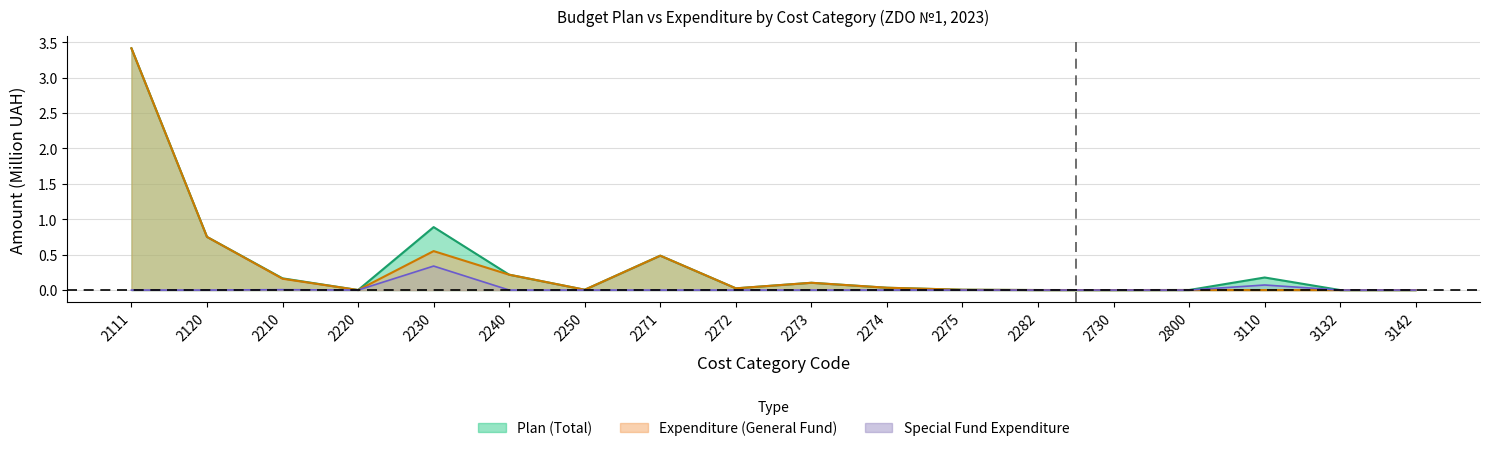

True or false: Special Fund Expenditure has a value of 0.0 at 2730.

True